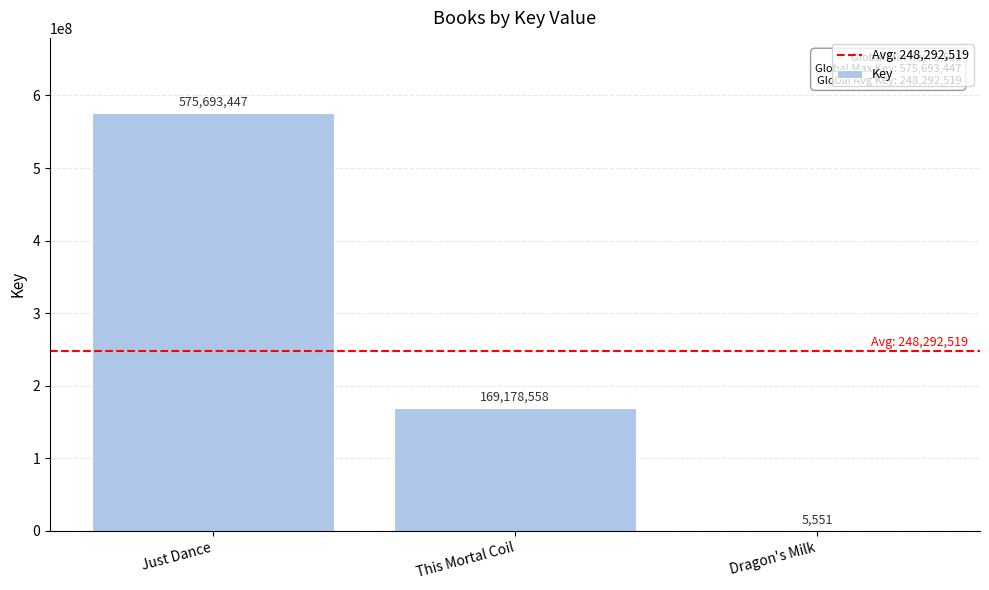

What is the difference between the values at This Mortal Coil and Just Dance?

406514889